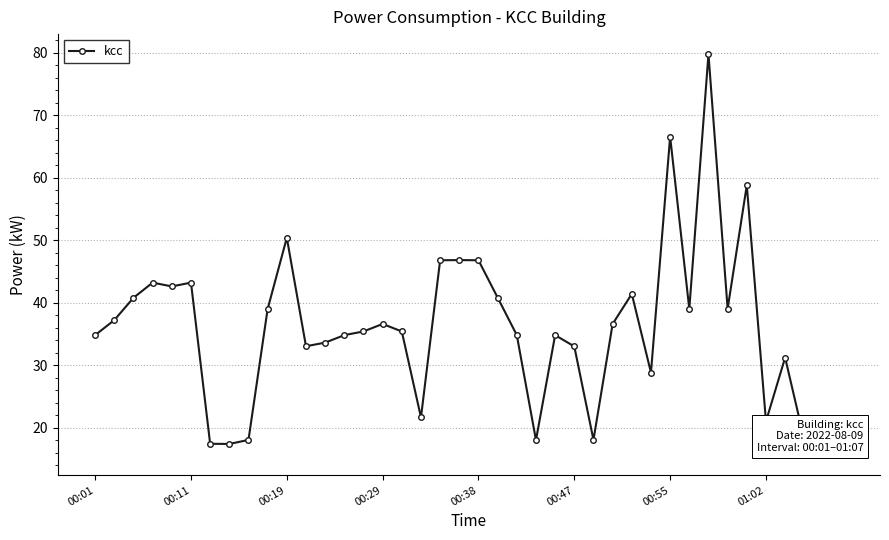

What is the average value?

35.7